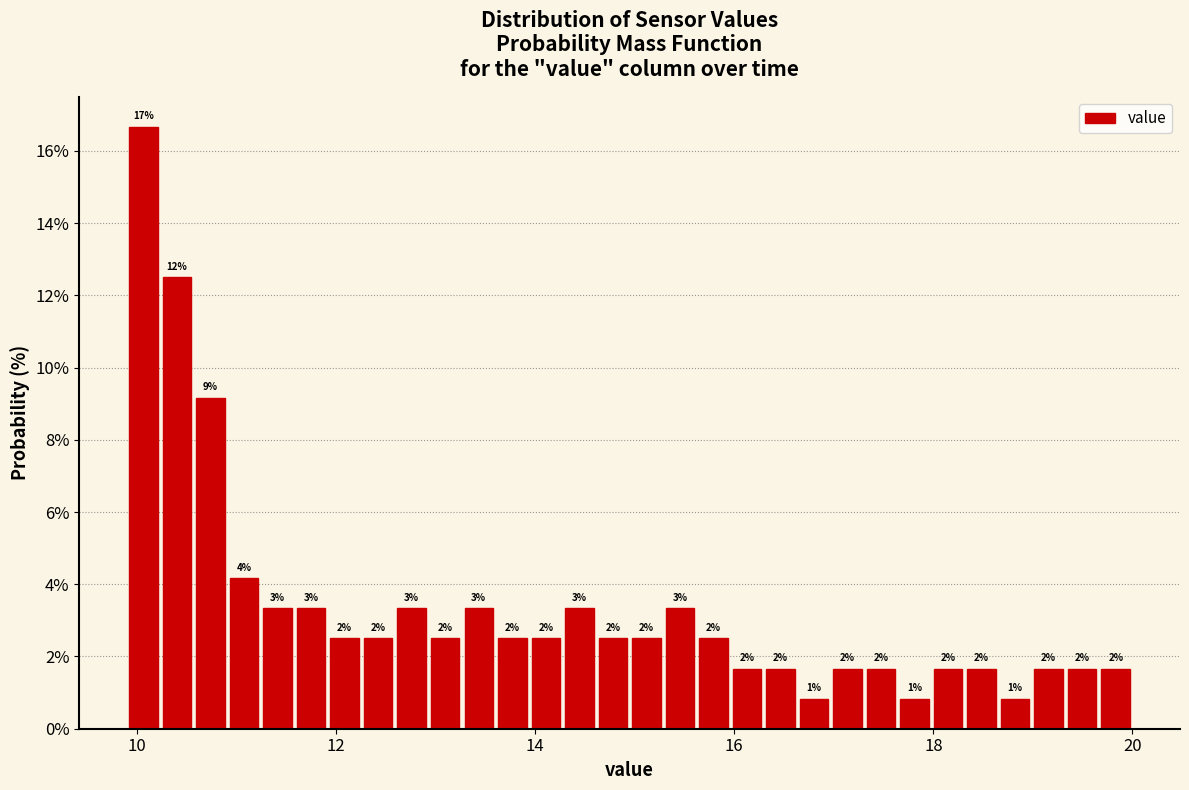

Read against the x-axis, roughly where is the centre of the tallest bar?

10.0